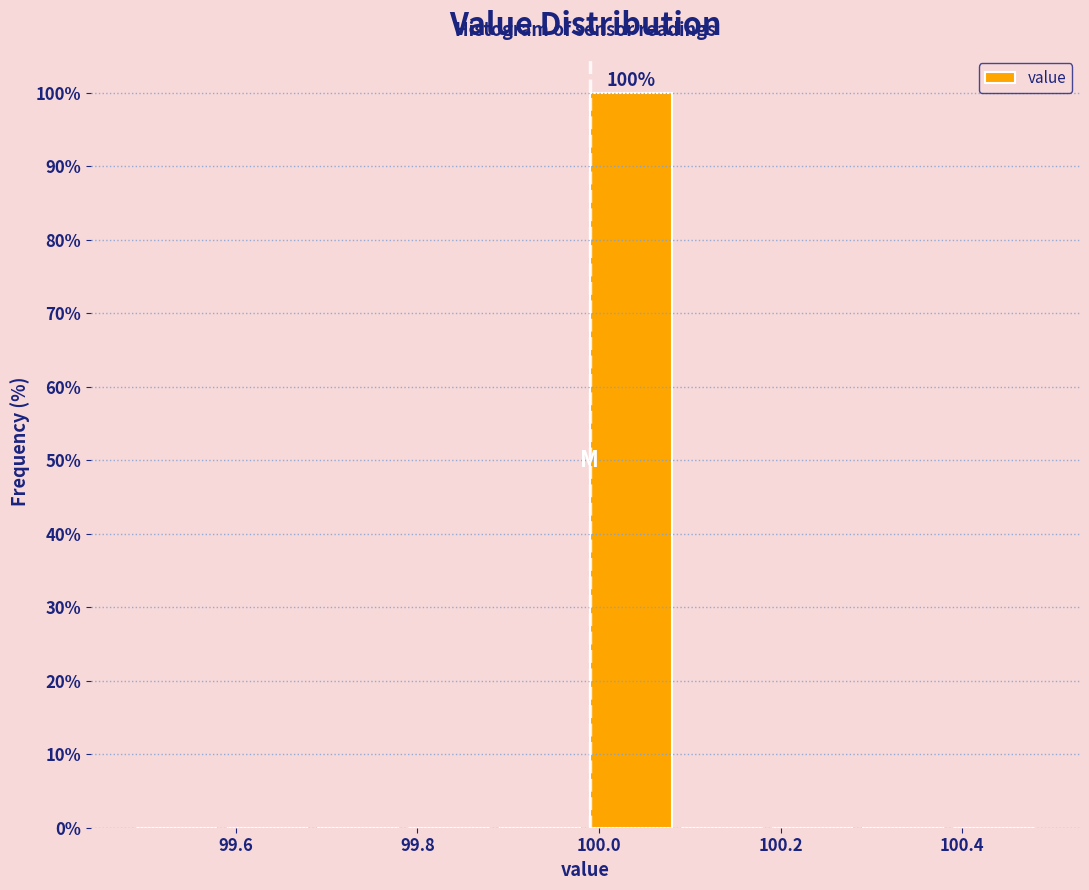

Which range on the x-axis has the tallest bar?

99.99 to 100.09